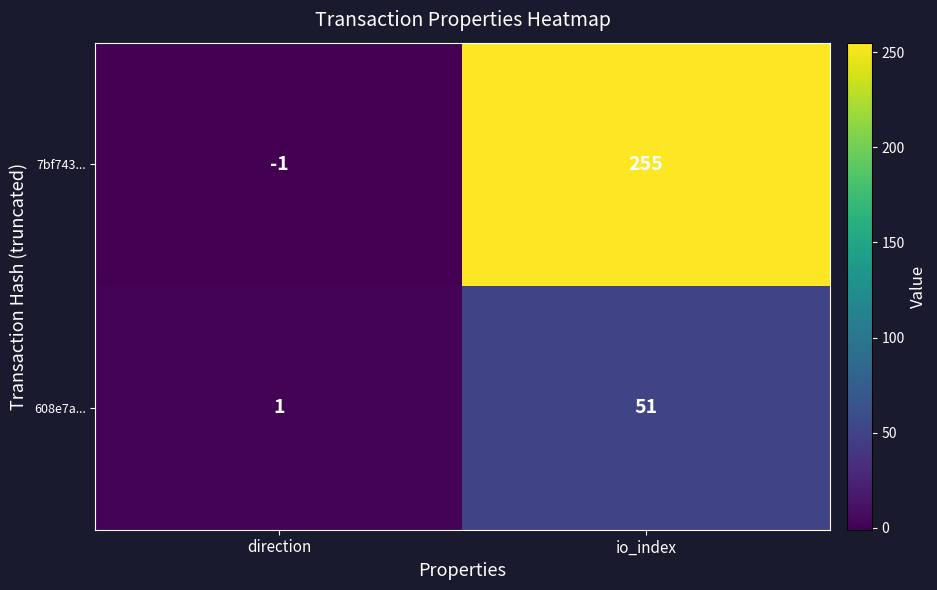

How many categories are shown in the chart?

2